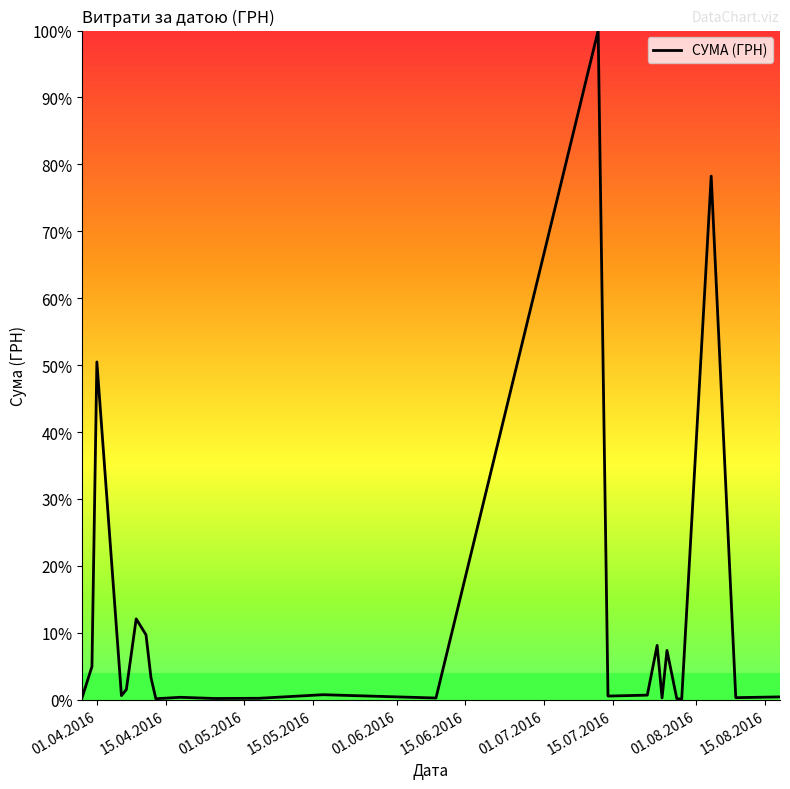

What is the difference between the maximum and minimum values?

99.9